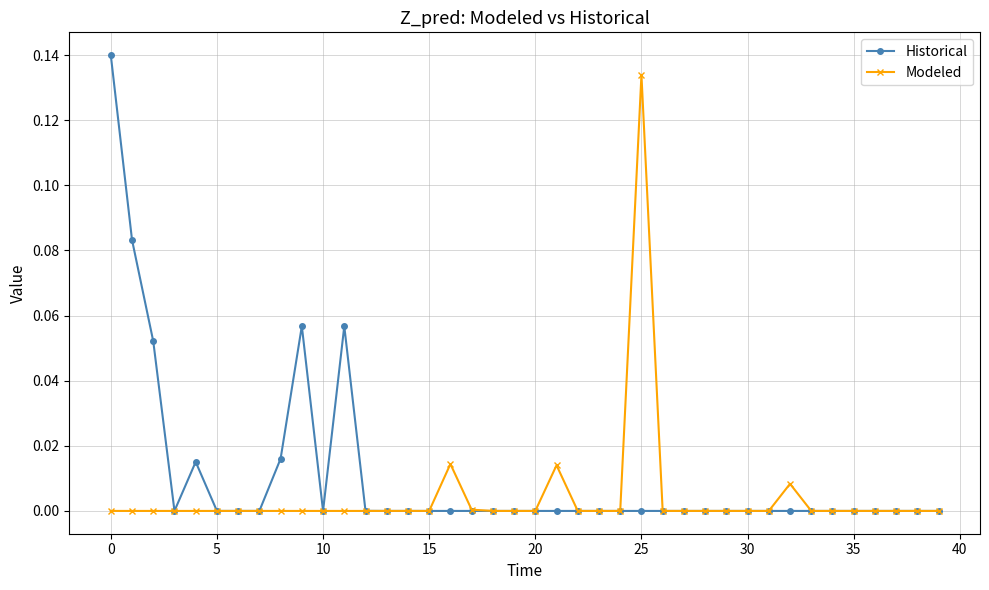

True or false: Historical has more than 0 points higher than both neighbors.

True